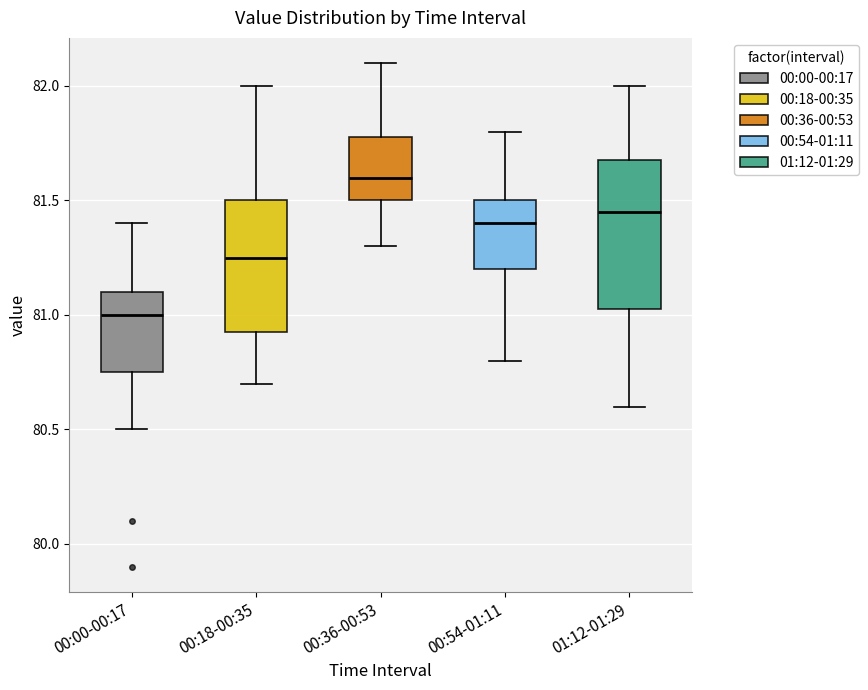

Where does the upper whisker of the box for 00:36-00:53 end on the y-axis? The values are not printed on the chart, so give them approximately, as read against the axis.

82.10